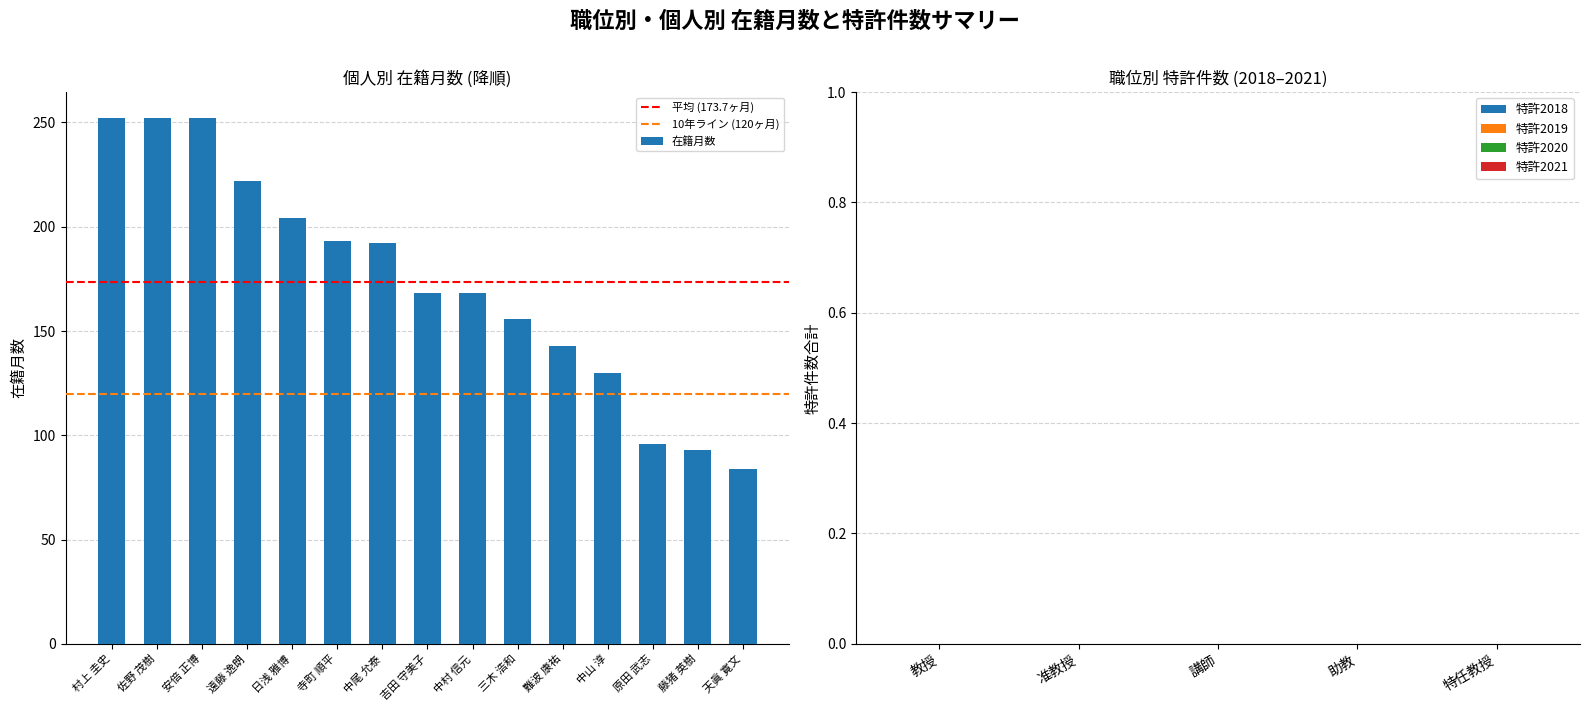

What is the smallest value displayed?

84